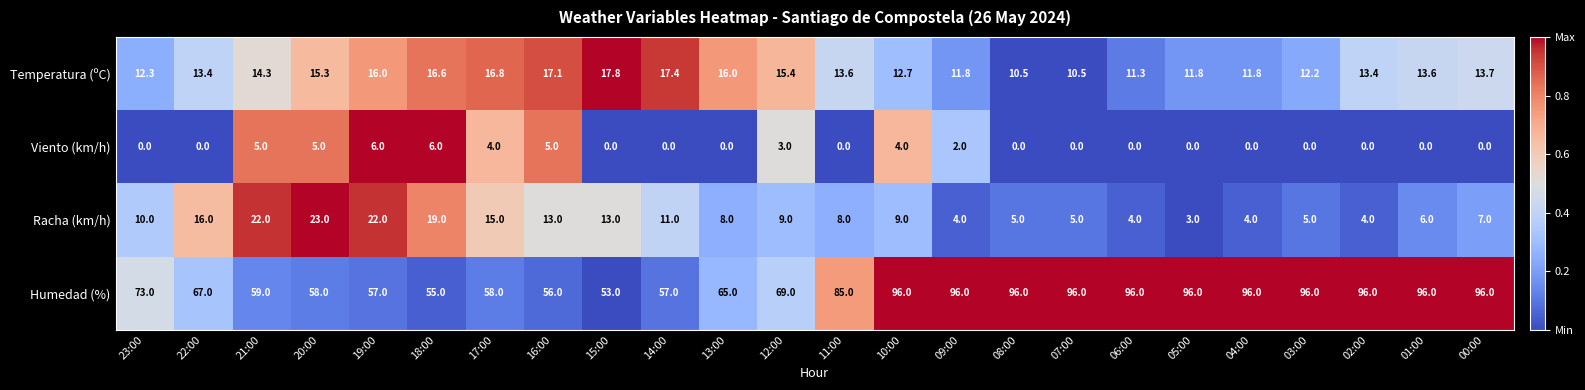

What is the maximum value shown in the chart?

96.0